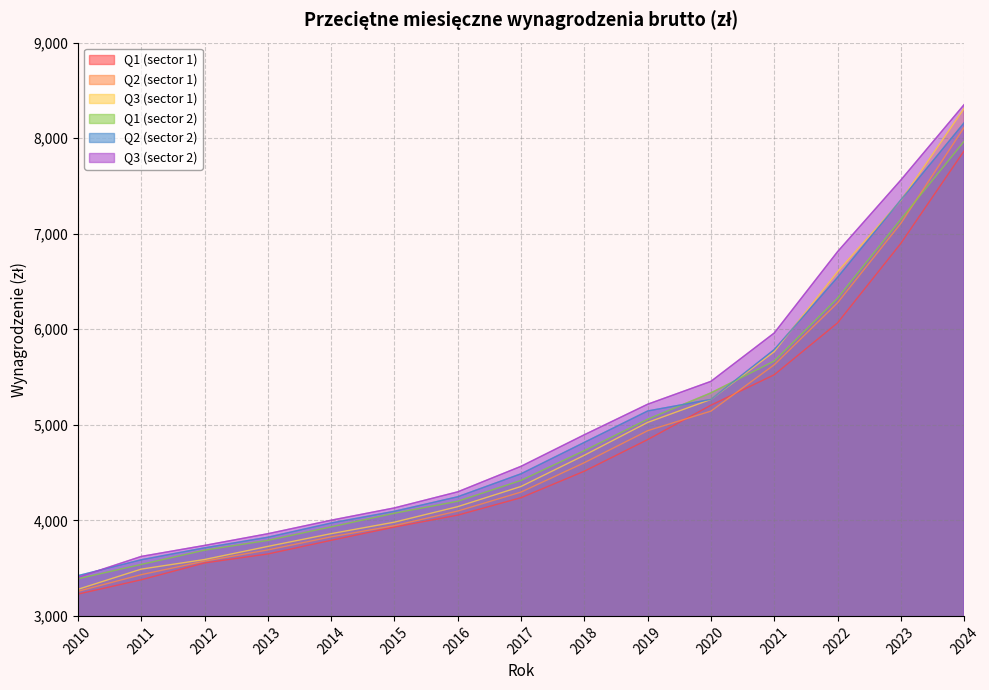

What is the sum of the Q3 (sector 1) values at 2021 and 2014?

9626.9